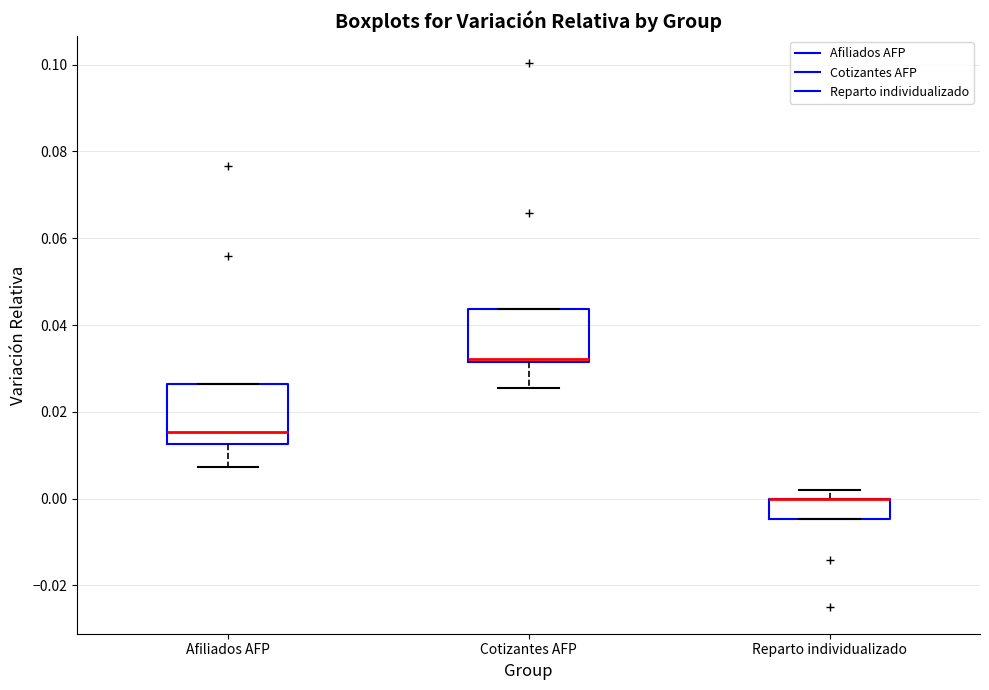

Reading left to right, read every box against the y-axis: the position of its median line, the range the box covers, and the ends of its whiskers. The values are not printed on the chart, so give them approximately, as read against the axis.

Afiliados AFP: median 0.016, box 0.012 to 0.026, whiskers 0.008 to 0.026
Cotizantes AFP: median 0.032 (just above the box's lower edge), box 0.032 to 0.044, whiskers 0.026 to 0.044
Reparto individualizado: median 0.000 (drawn on the box's upper edge), box -0.004 to 0.000, whiskers -0.004 to 0.002